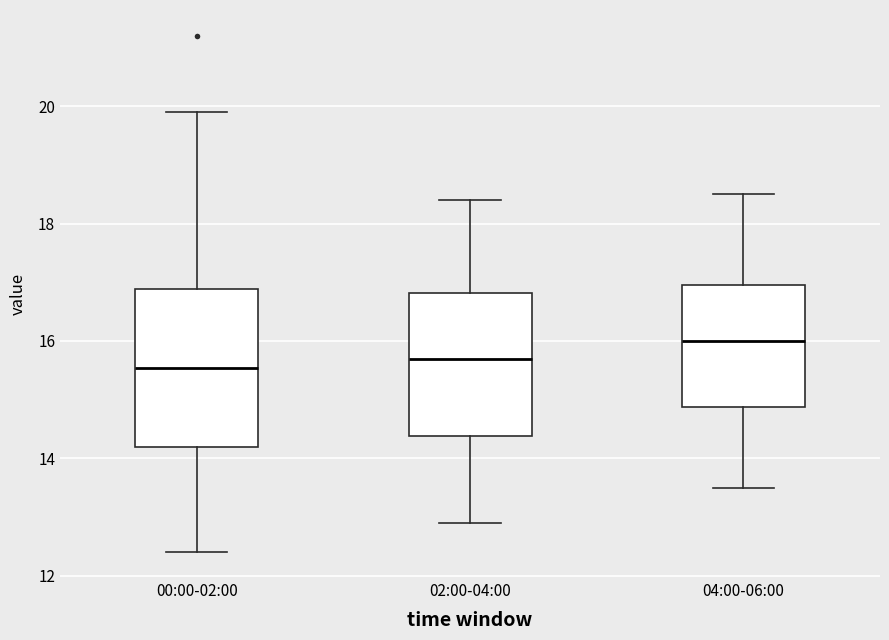

Which box is the tallest, from its lower edge to its upper edge?

00:00-02:00